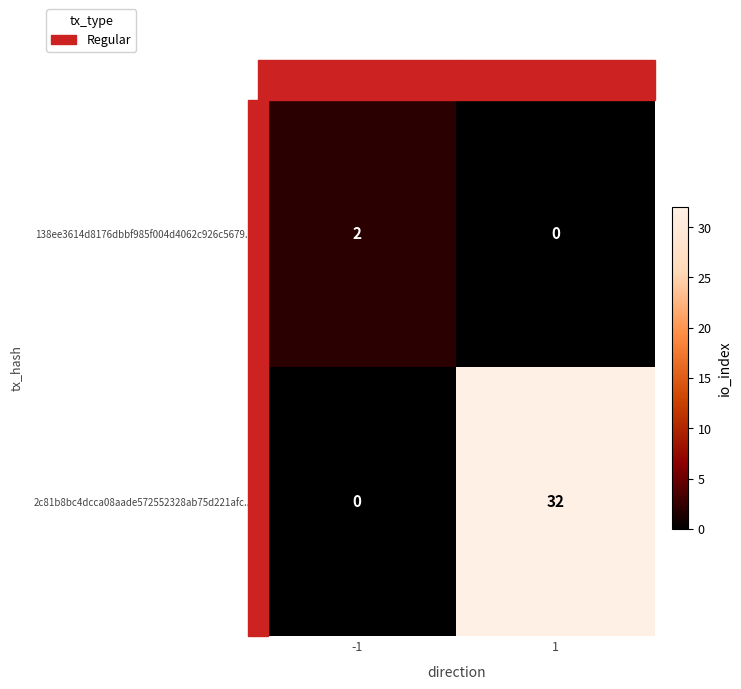

Which category has the highest value across all series?

1